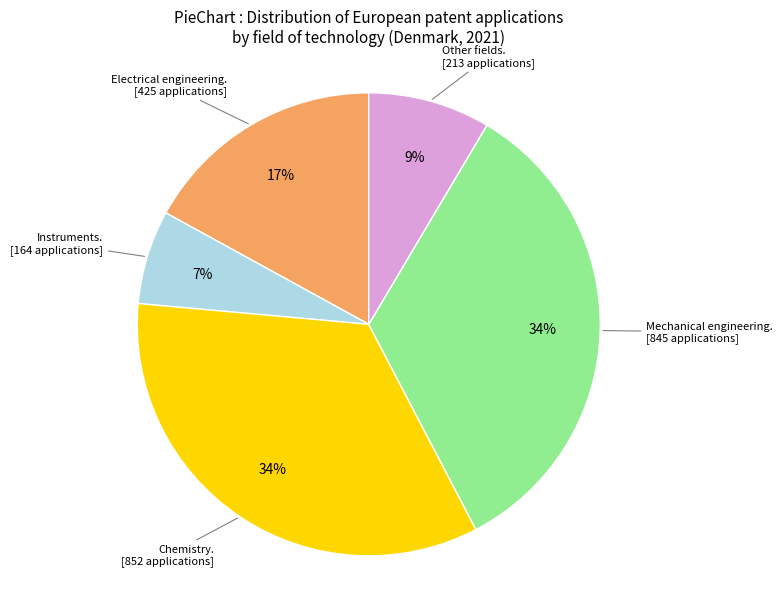

To the nearest percent, what is the average slice percentage?

20%